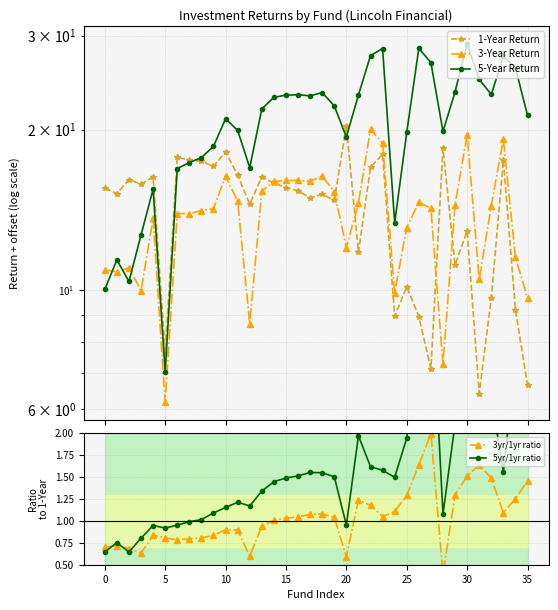

What is the label of the 24th point from the left?

23